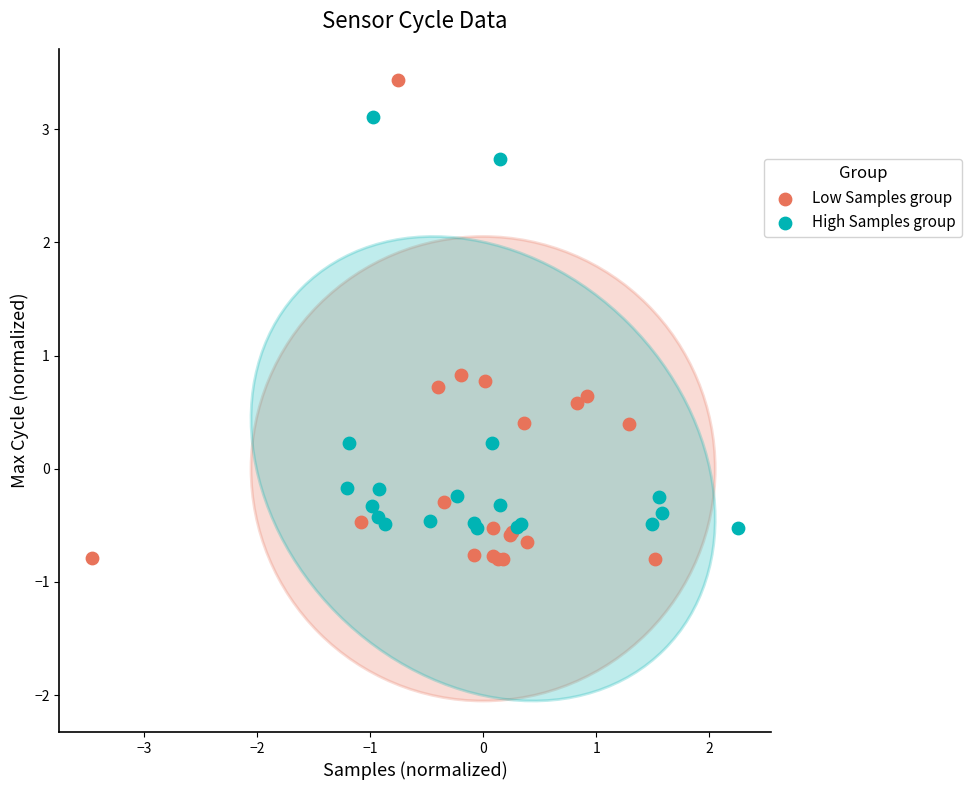

Which series contains the lowest Y value?

Low Samples group